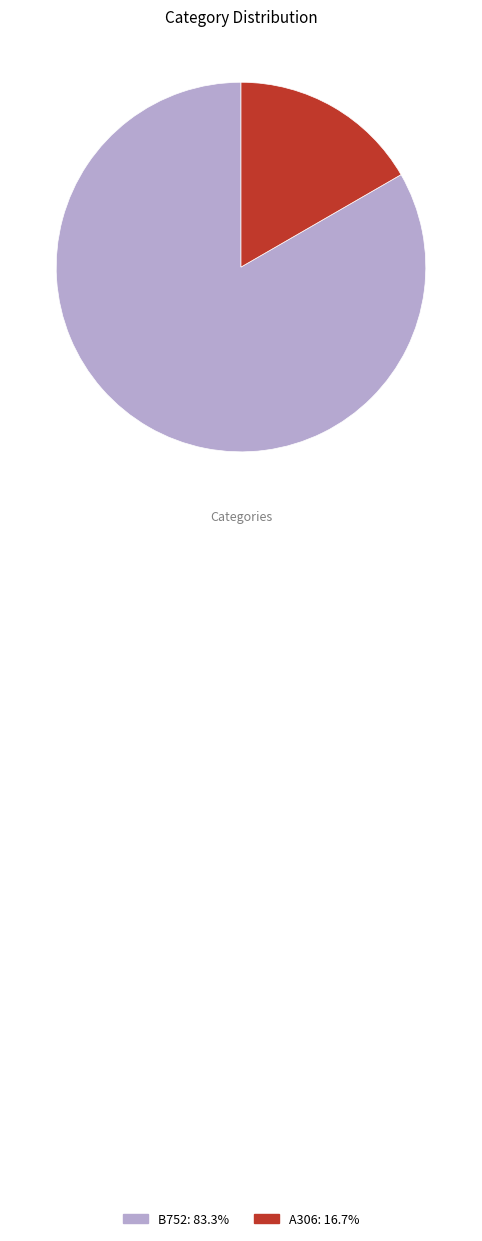

Does A306: 16.7% represent more than half of the total?

No